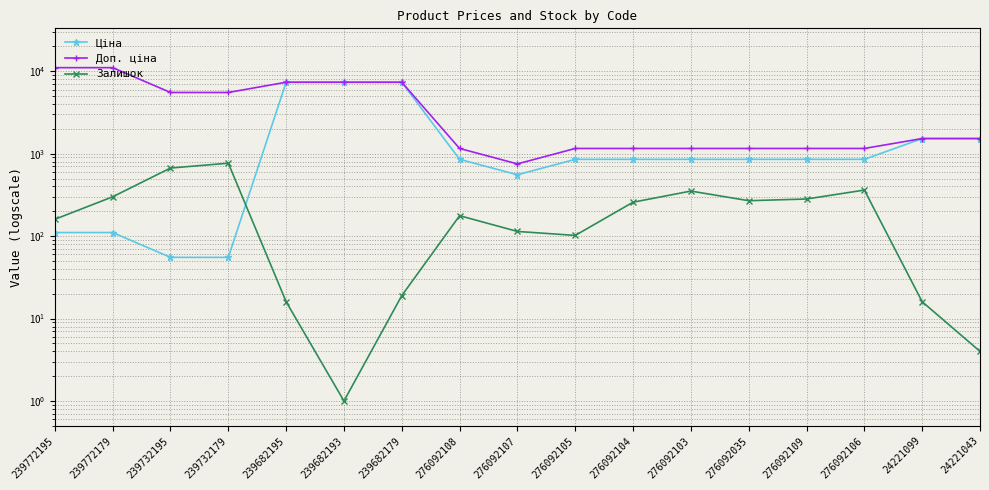

Which label corresponds to the smallest value in the chart?

239682193